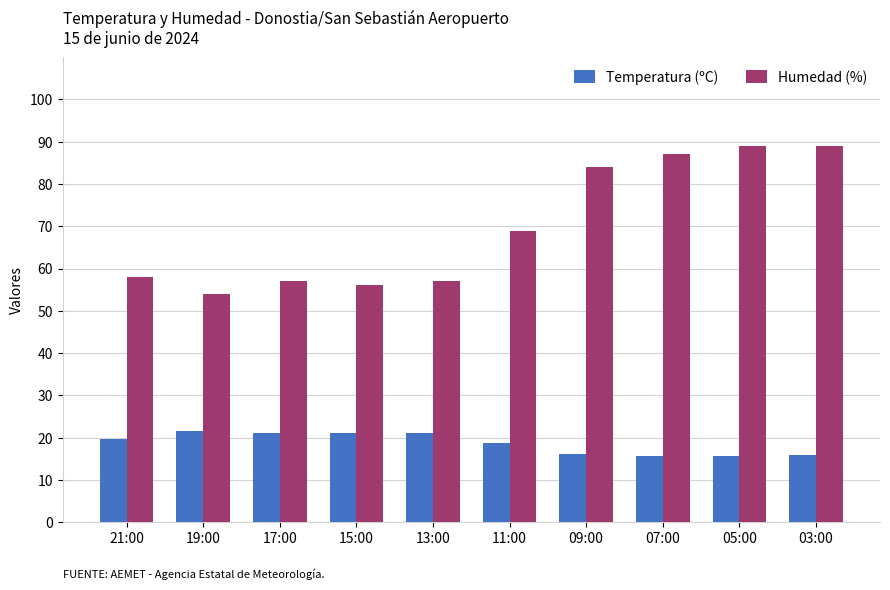

What is the highest value of the Humedad (%) series?

89.0